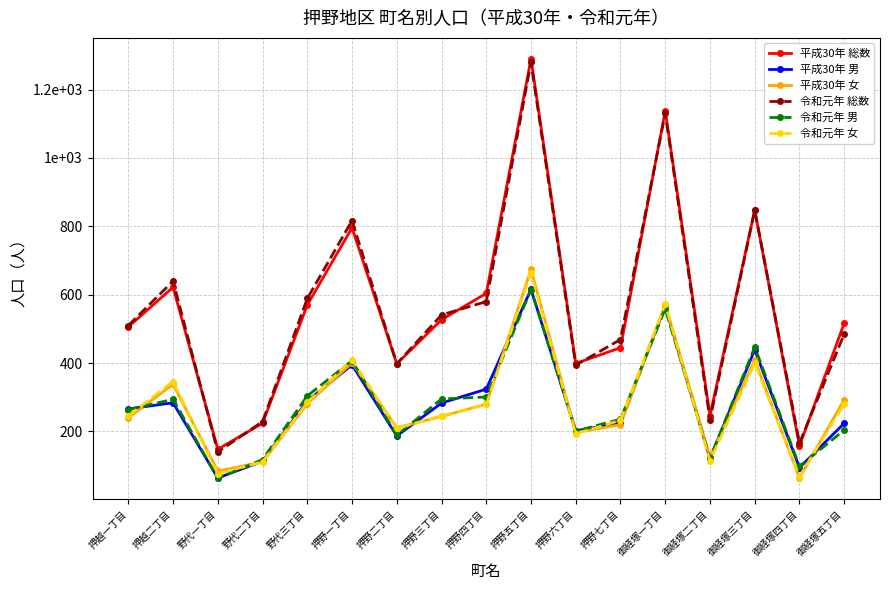

Reading left to right, list all the values displayed in this chart.

平成30年 総数: 506	622	148	224	570	796	398	527	604	1290	399	445	1138	246	848	158	517
平成30年 男: 266	284	64	113	289	395	187	283	324	616	202	225	567	121	439	94	224
平成30年 女: 240	338	84	111	281	401	211	244	280	674	197	220	571	125	409	64	293
令和元年 総数: 510	640	140	229	589	817	398	541	580	1280	394	469	1131	235	847	166	485
令和元年 男: 264	294	63	118	304	407	189	295	301	615	201	236	559	121	447	98	204
令和元年 女: 246	346	77	111	285	410	209	246	279	665	193	233	572	114	400	68	281